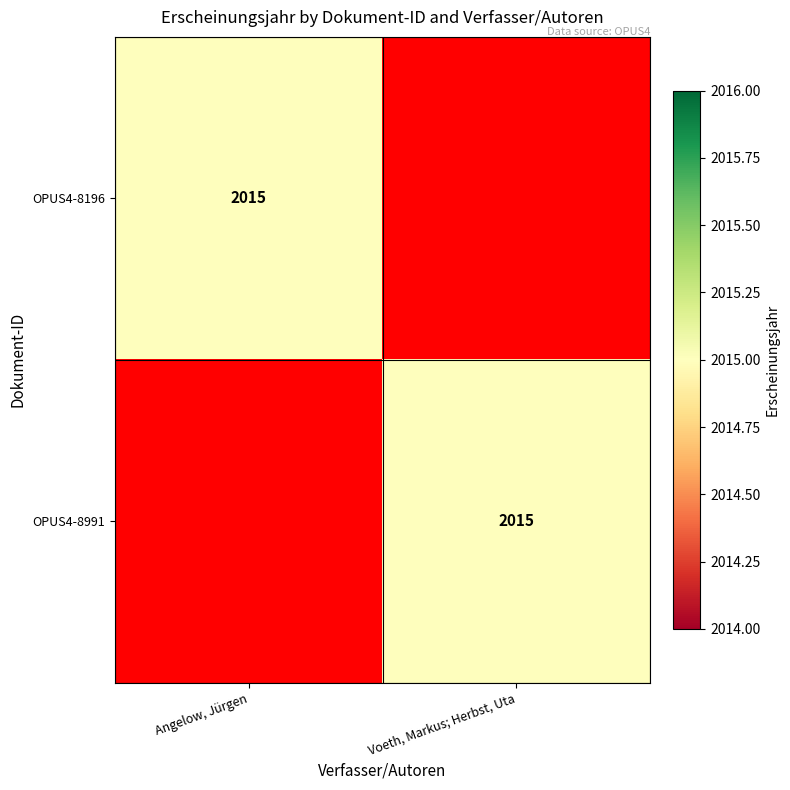

Is it true that OPUS4-8991 equals 2015 at Voeth, Markus; Herbst, Uta?

True